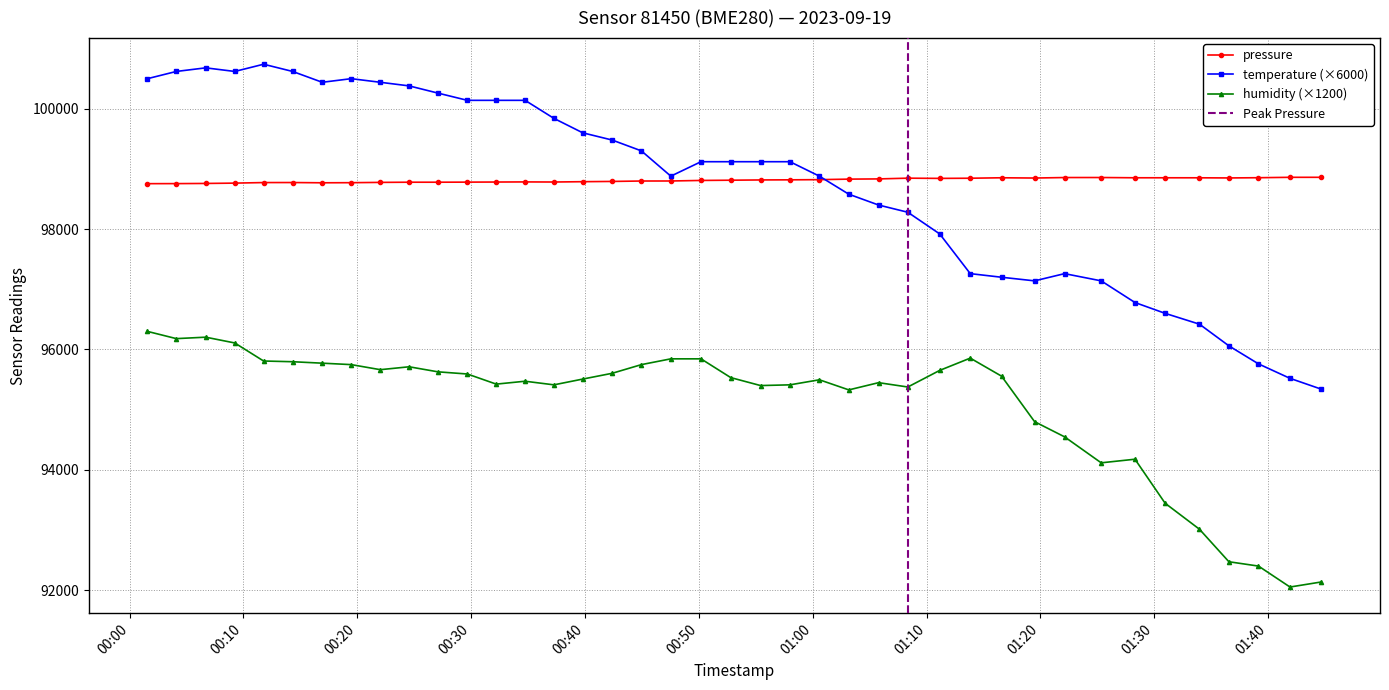

Reading left to right, what are all the values shown in this chart?

pressure: 98755.2	98756.1	98758.8	98764.3	98773.5	98774.0	98769.7	98771.5	98776.3	98779.3	98779.3	98780.7	98782.4	98784.3	98782.6	98788.0	98792.3	98799.3	98799.7	98808.7	98812.7	98817.1	98818.9	98822.0	98830.6	98834.2	98846.5	98842.9	98845.5	98853.1	98848.8	98857.0	98857.4	98853.1	98853.0	98852.7	98850.3	98854.2	98860.7	98860.9
temperature: 100500.0	100620.0	100680.0	100620.0	100740.0	100620.0	100440.0	100500.0	100440.0	100380.0	100260.0	100140.0	100140.0	100140.0	99840.0	99600.0	99480.0	99300.0	98880.0	99120.0	99120.0	99120.0	99120.0	98880.0	98580.0	98400.0	98280.0	97920.0	97260.0	97200.0	97140.0	97260.0	97140.0	96780.0	96600.0	96420.0	96060.0	95760.0	95520.0	95340.0
humidity: 96300.0	96180.0	96204.0	96108.0	95808.0	95796.0	95772.0	95748.0	95664.0	95712.0	95628.0	95592.0	95424.0	95472.0	95412.0	95508.0	95604.0	95748.0	95844.0	95844.0	95532.0	95400.0	95412.0	95496.0	95328.0	95448.0	95376.0	95652.0	95856.0	95556.0	94800.0	94548.0	94116.0	94176.0	93444.0	93012.0	92472.0	92400.0	92052.0	92136.0